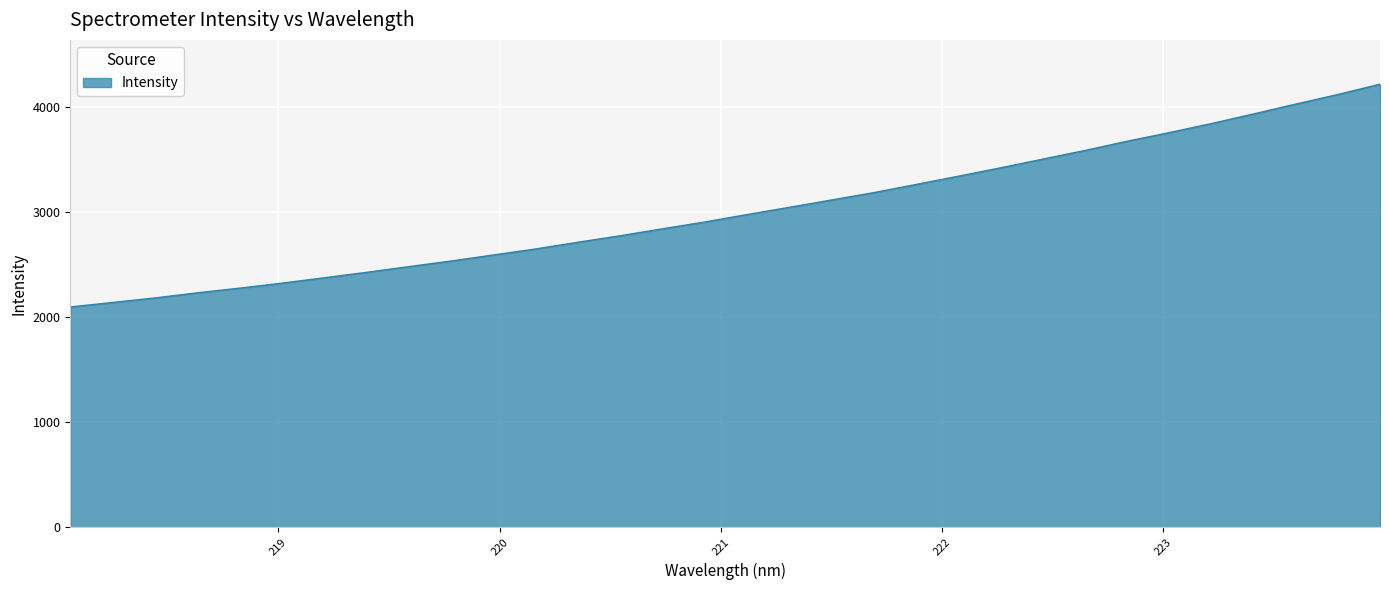

What is the difference between the second highest and minimum values?

2020.3